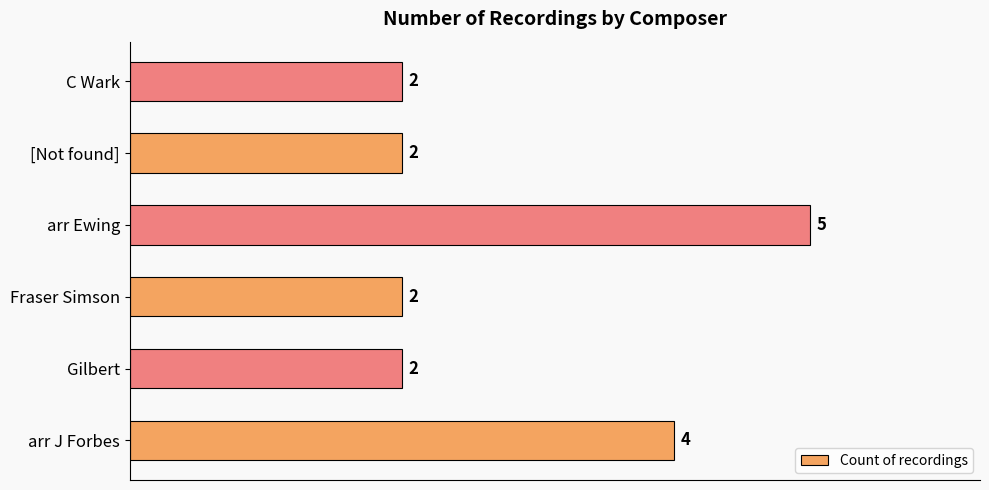

What is the average value?

3